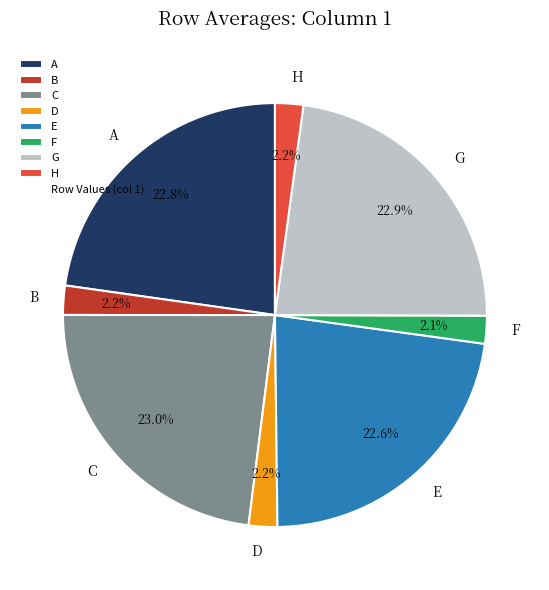

What percentage is the E slice, to the nearest percent?

23%